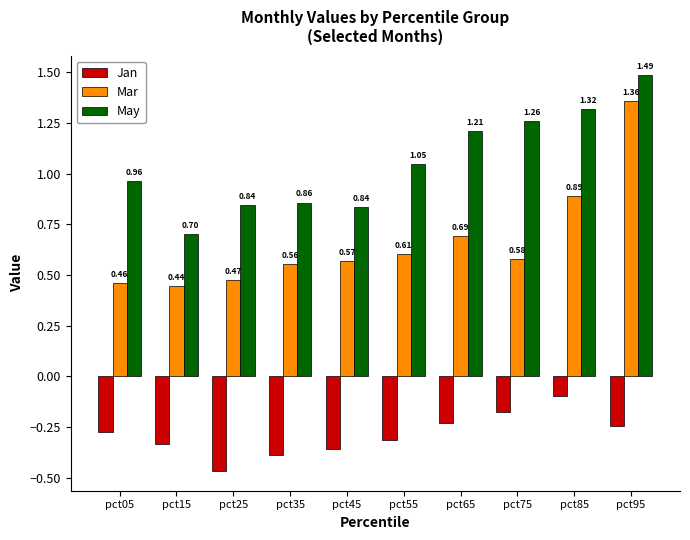

How many bars are there in each group?

3